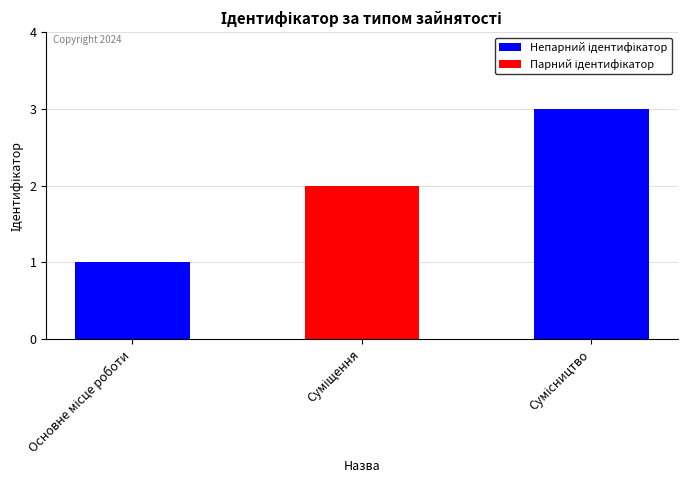

What is the greatest value displayed?

3